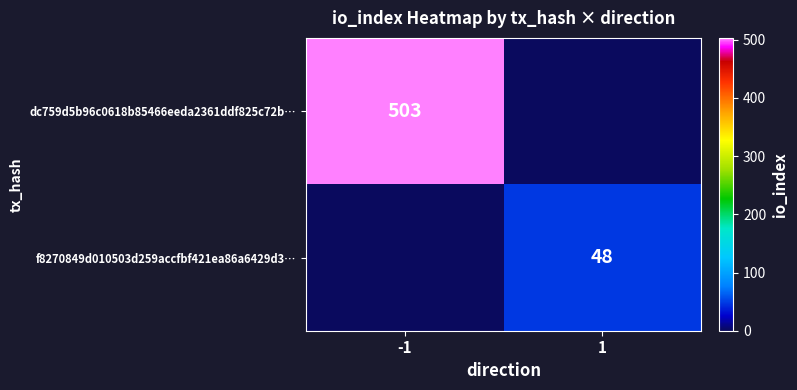

Is it true that dc759d5b96c0618b85466eeda2361ddf825c72b… equals 850 at -1?

False